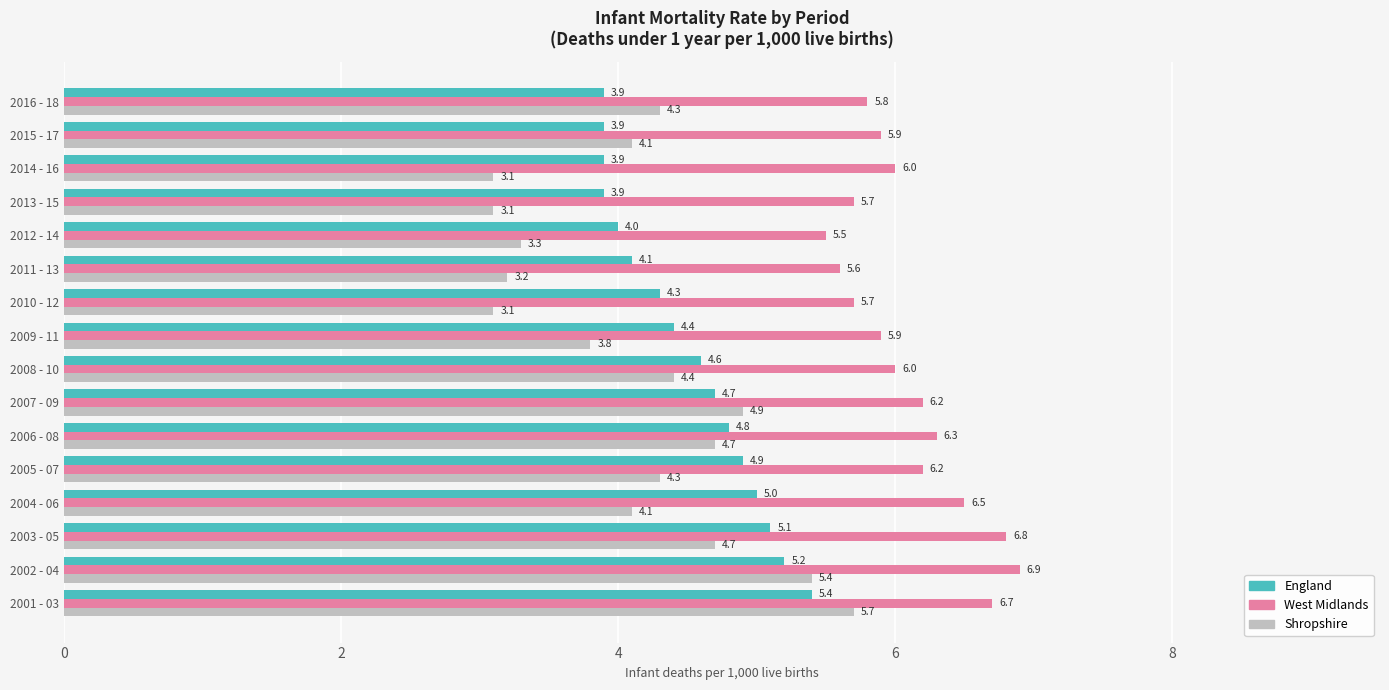

What is the difference between the maximum and minimum values in the Shropshire series?

2.6